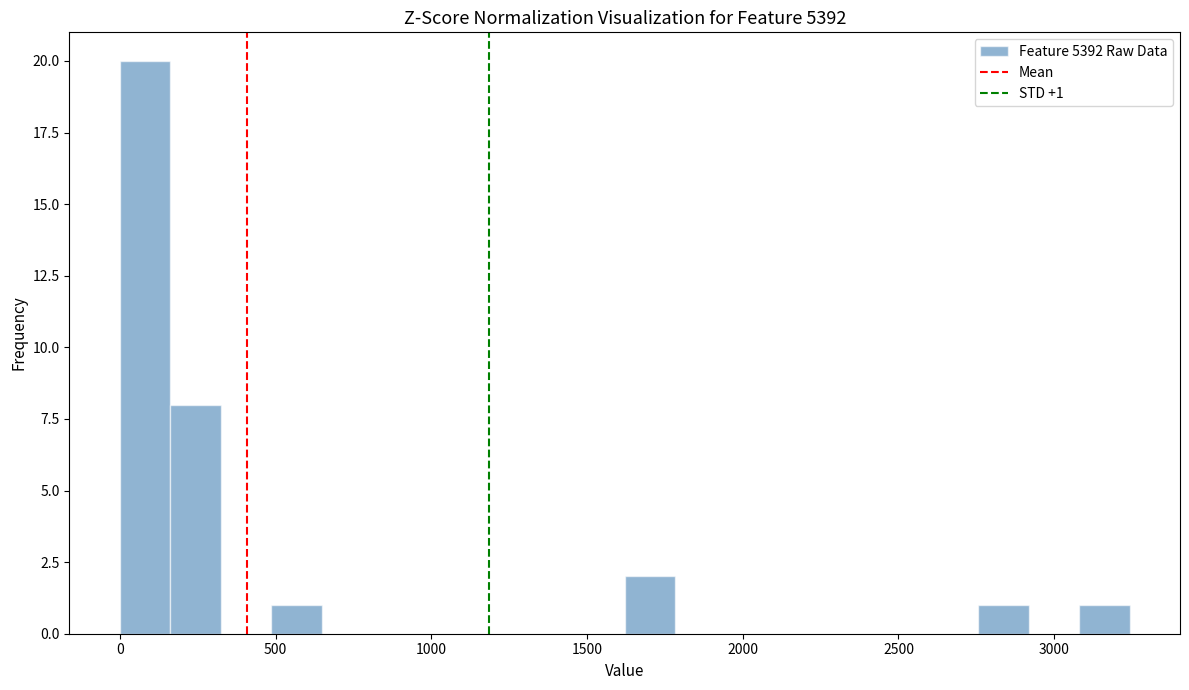

Around what value on the x-axis is the tallest bar? Give the approximate position of its centre, as read against the axis.

100